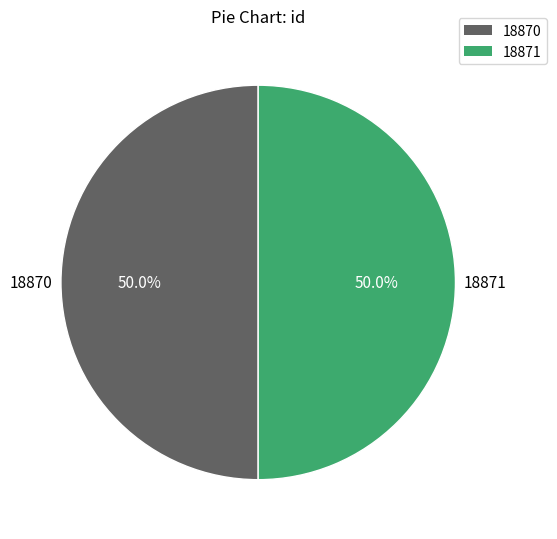

Count the number of slices in the pie.

2